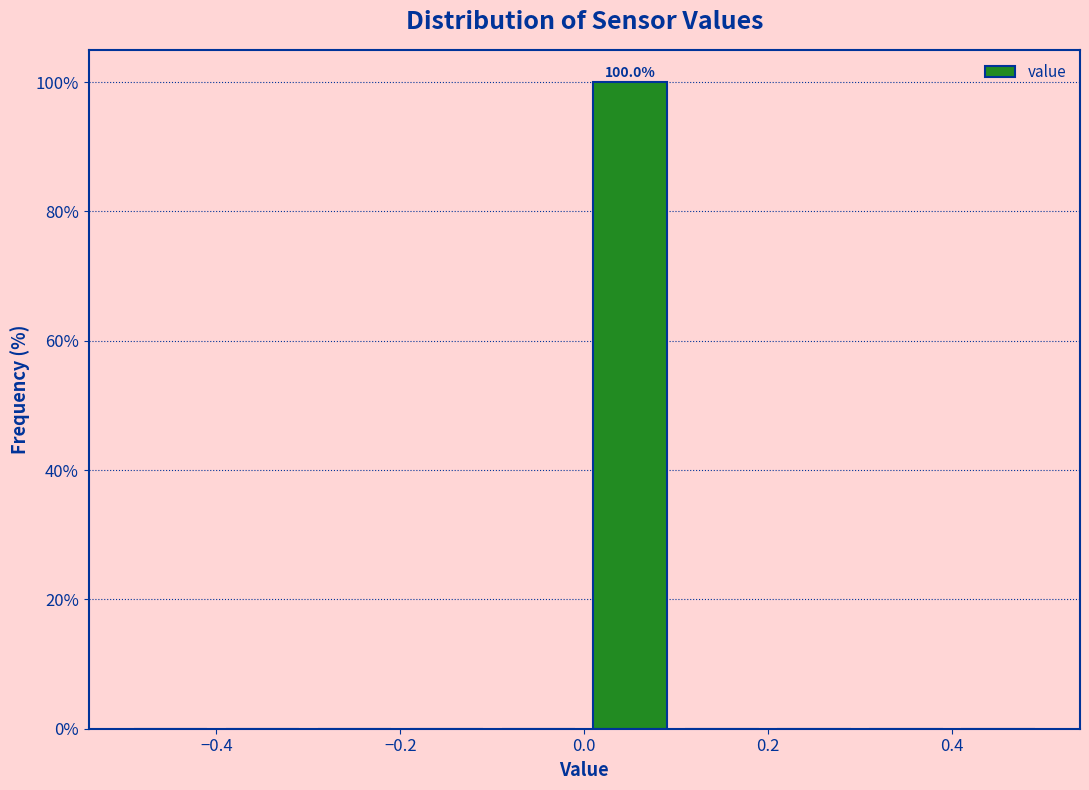

Over which range of the x-axis is the bar tallest?

0.0 to 0.1